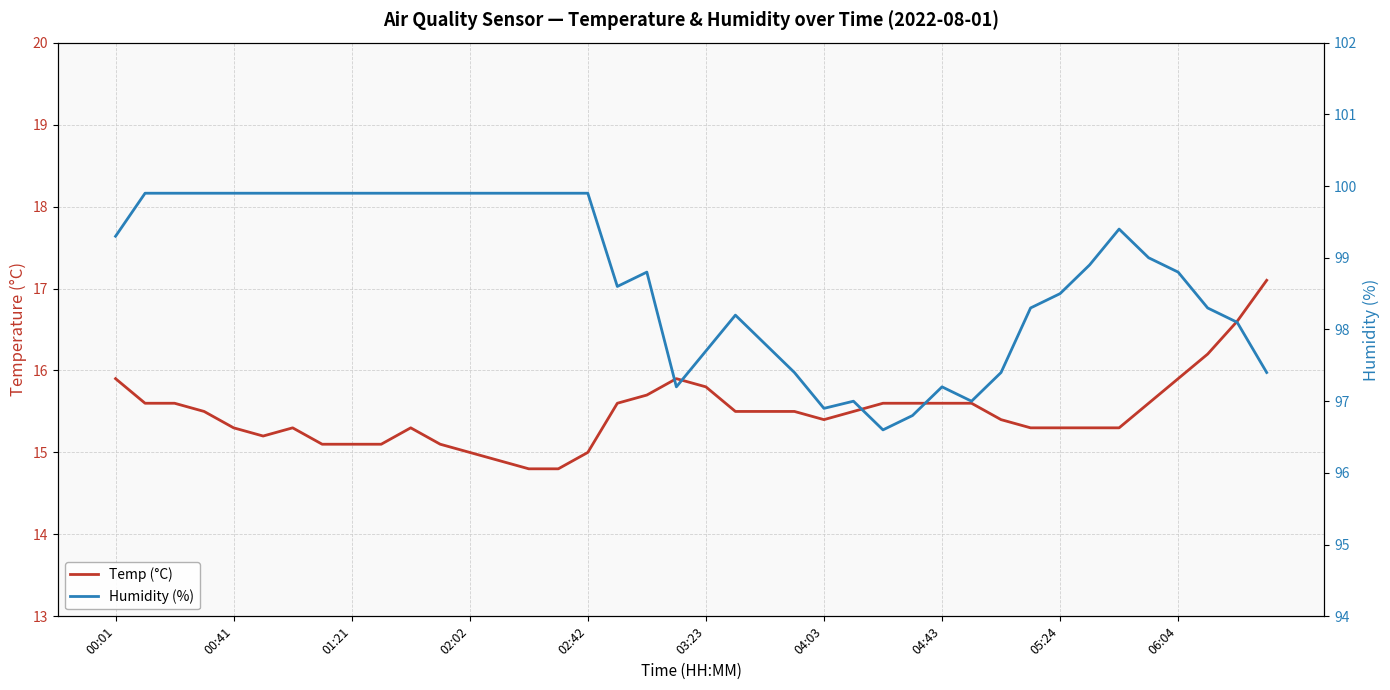

The Temp (°C) series shows 8.8 at 17. True or false?

False